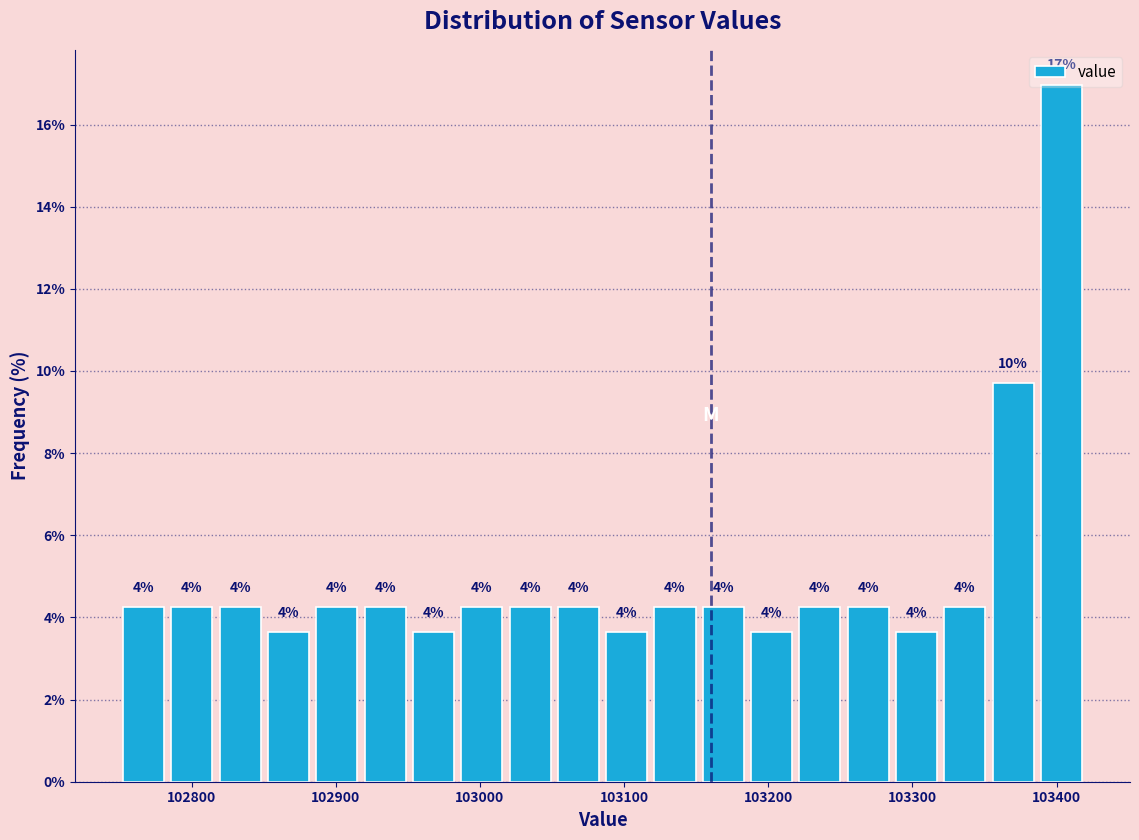

Around what value on the x-axis is the tallest bar? Give the approximate position of its centre, as read against the axis.

103400